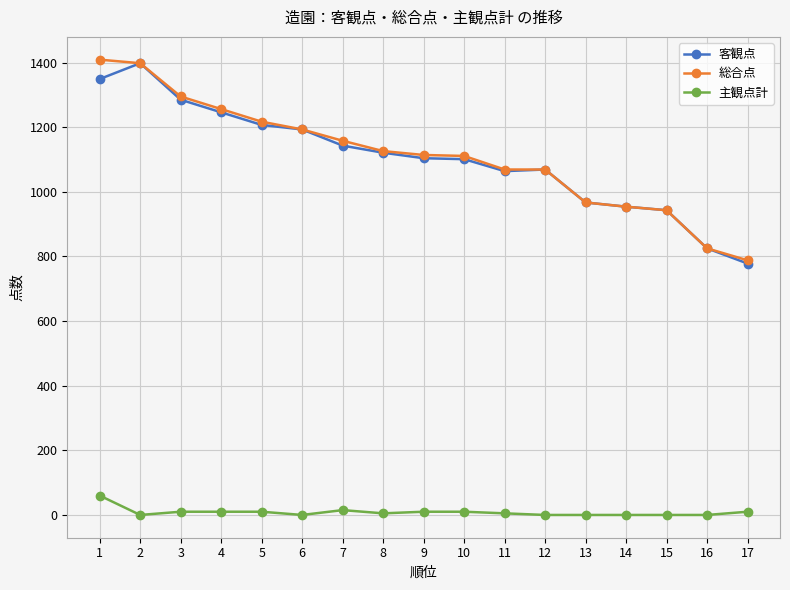

What is the maximum value for 客観点?

1398